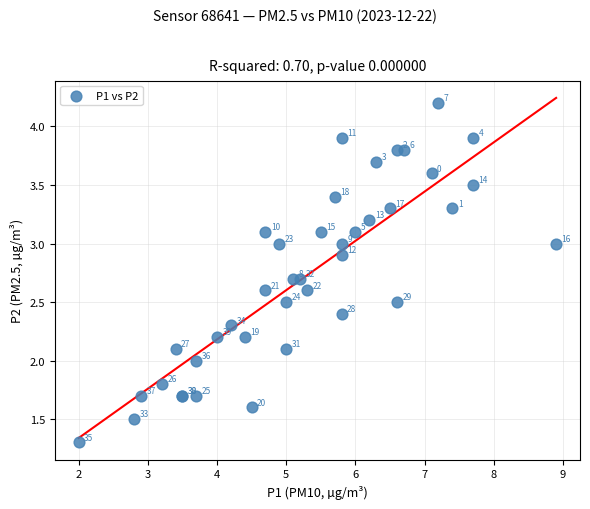

What Y value in the scatter plot is closest to 2?

2.0